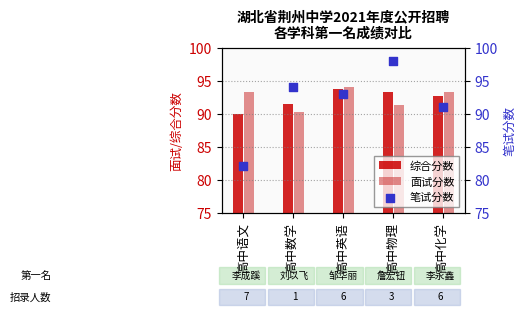

Which series contains the lowest Y value?

笔试分数